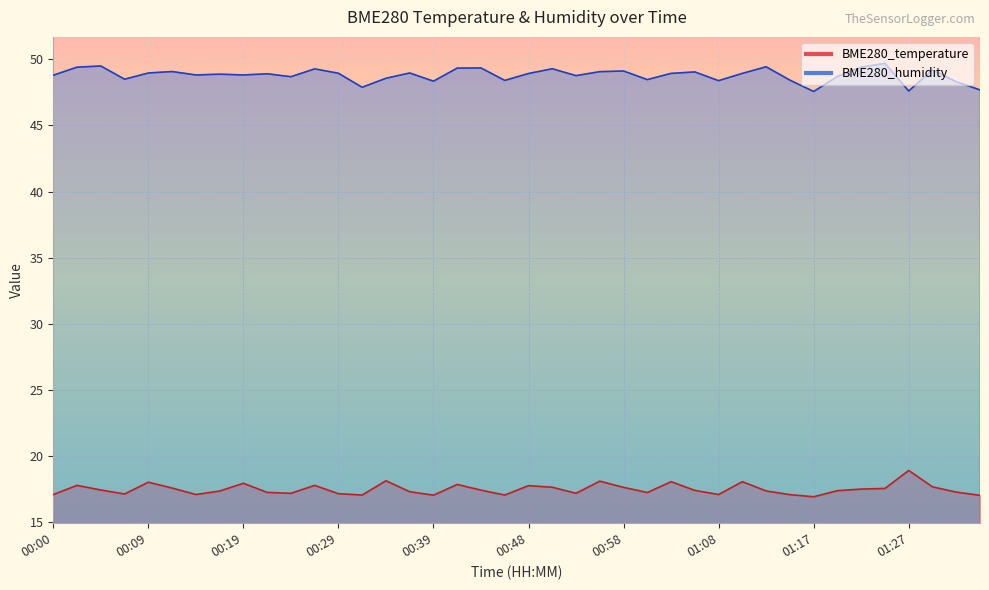

What are all the series names shown in the legend?

BME280_temperature, BME280_humidity